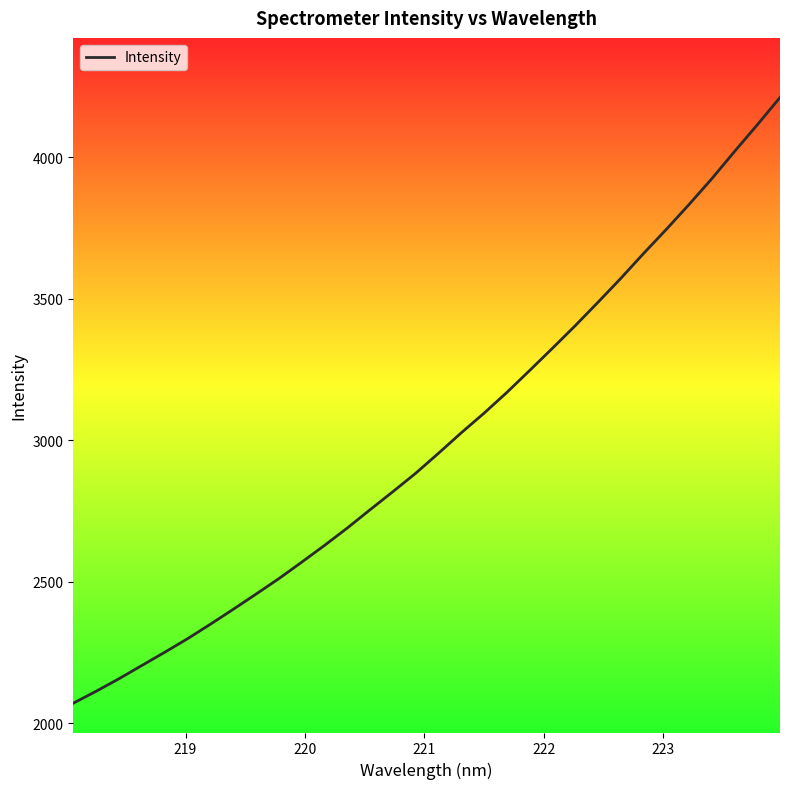

What is the maximum value shown in the chart?

4211.8